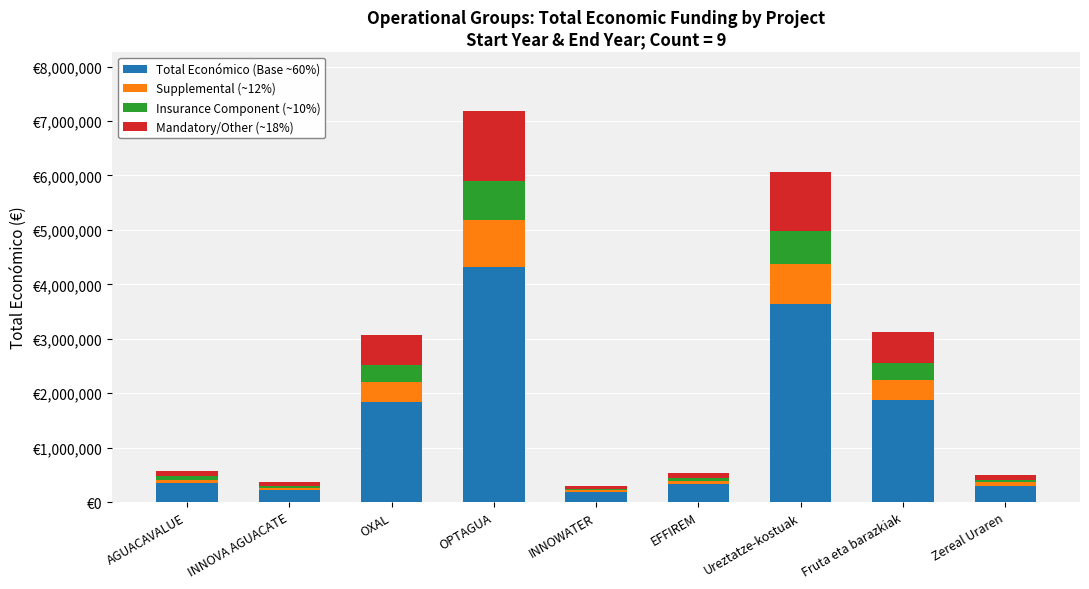

Are the bars grouped side by side (vs. stacked)?

No